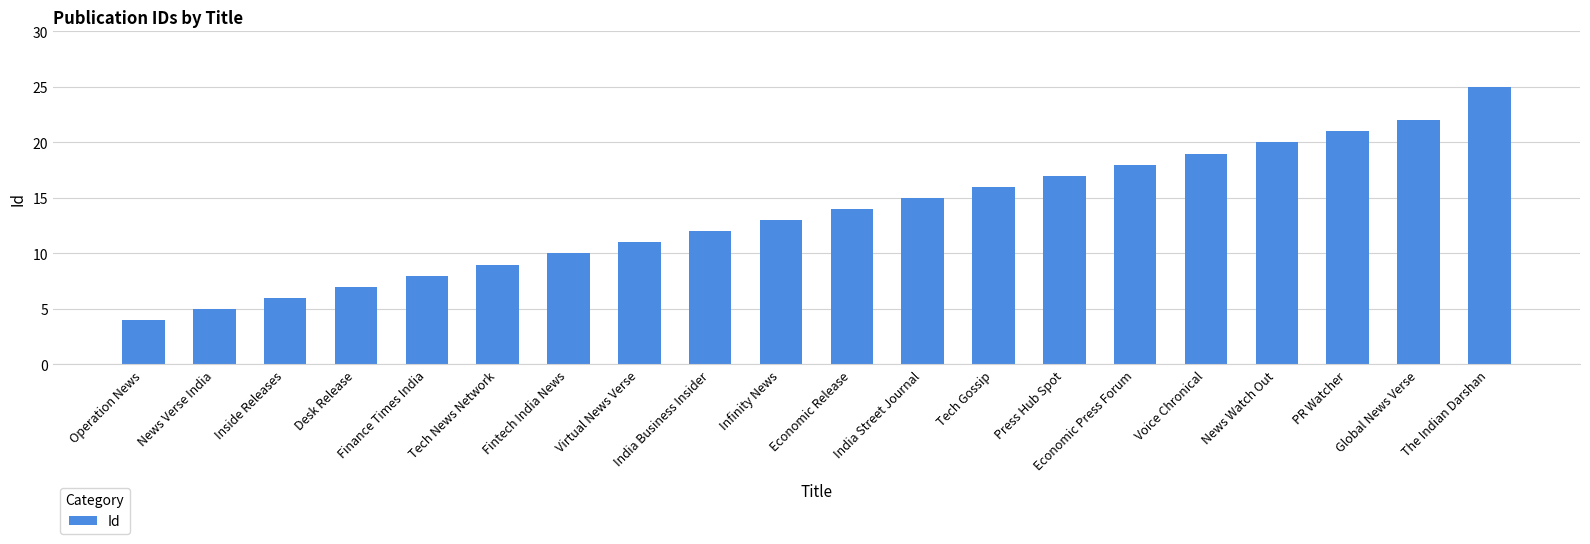

Is it true that the value at PR Watcher is 21?

True